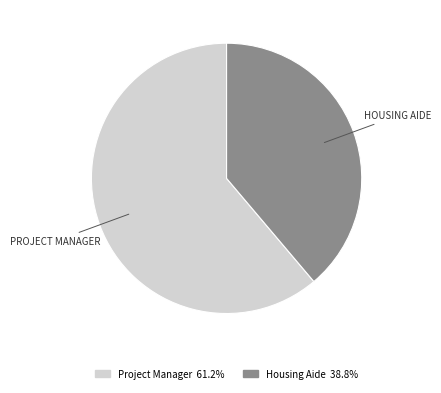

Which slice is the smallest?

Housing Aide